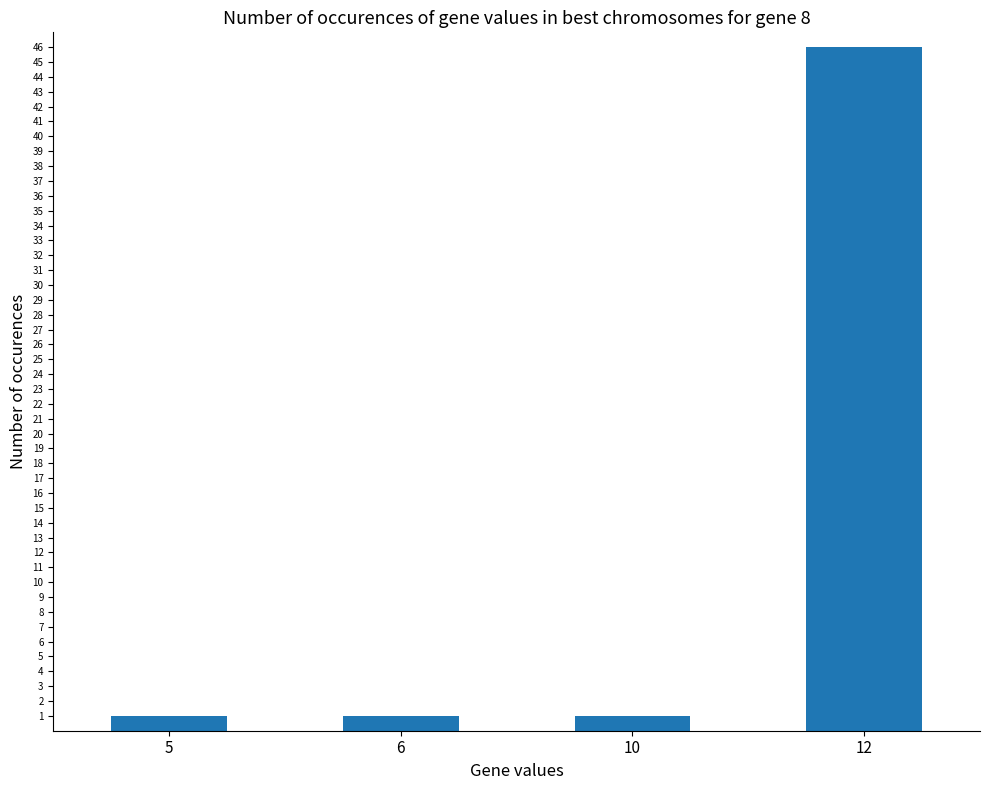

What is the difference between the maximum and minimum values?

45